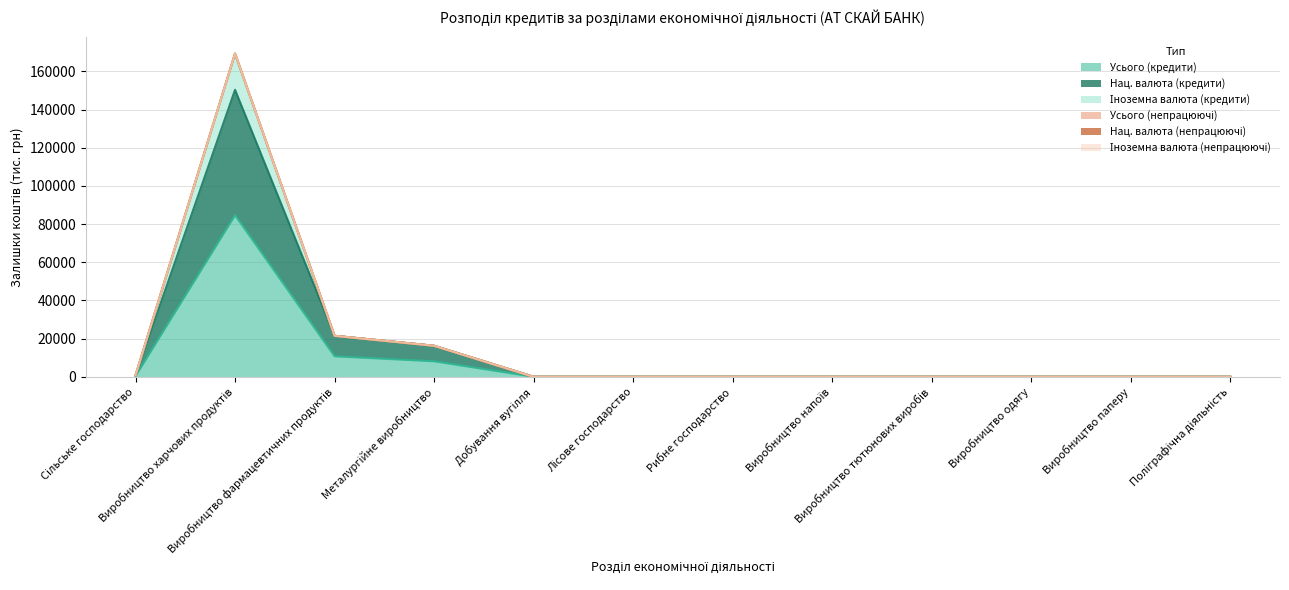

Between Виробництво напоїв and Рибне господарство, which is larger?

Виробництво напоїв